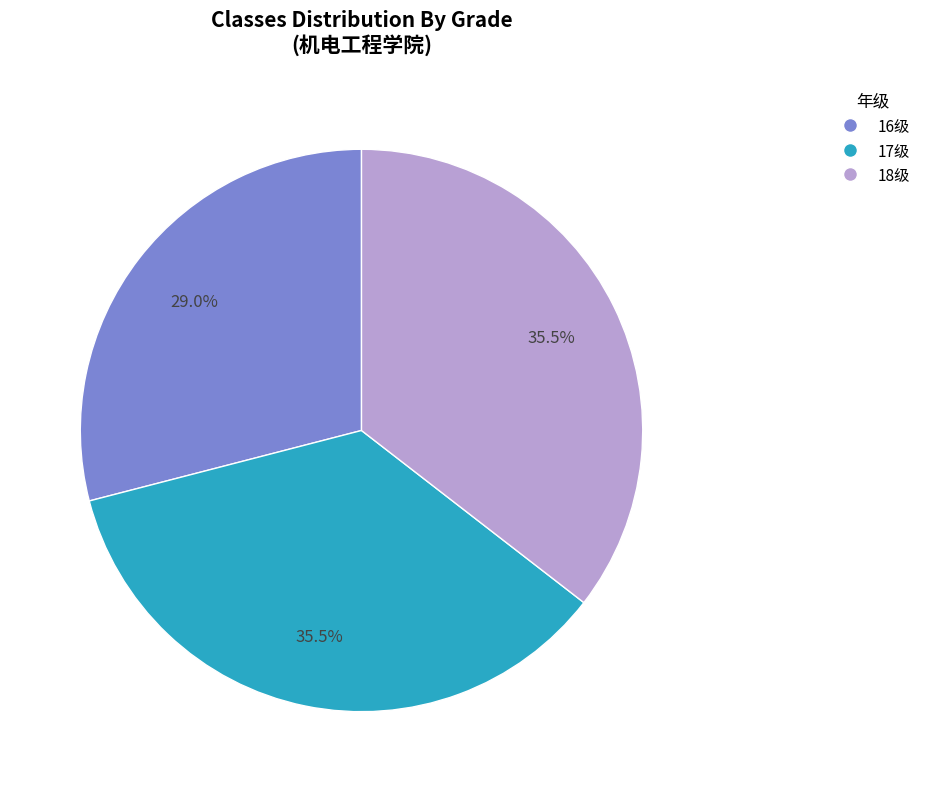

Does 17级 account for over 50% of the chart?

No